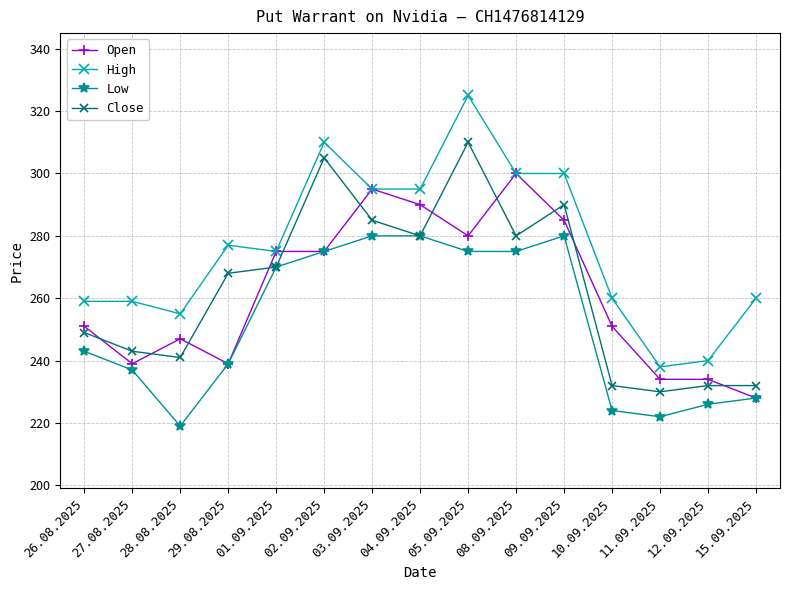

True or false: Open has more than 1 points higher than both neighbors.

True